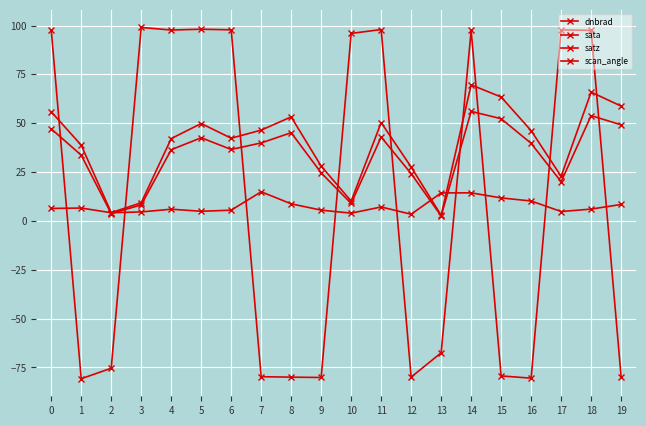

List the series in order of their peak value, highest first.

sata, satz, scan_angle, dnbrad